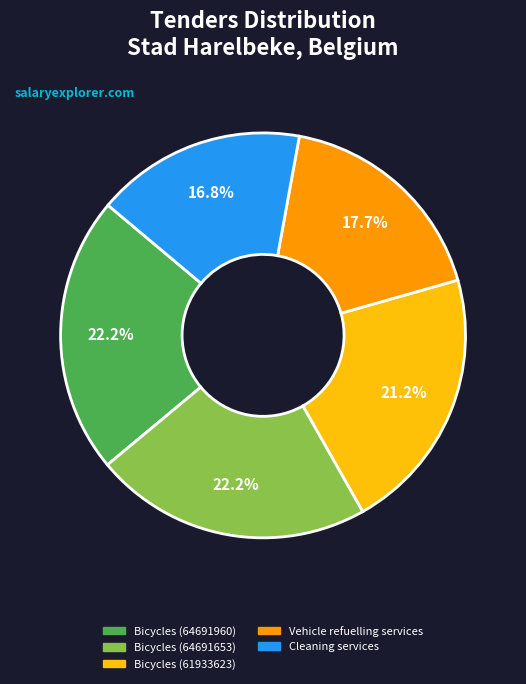

To the nearest percent, what portion does Bicycles (64691653) represent?

22%